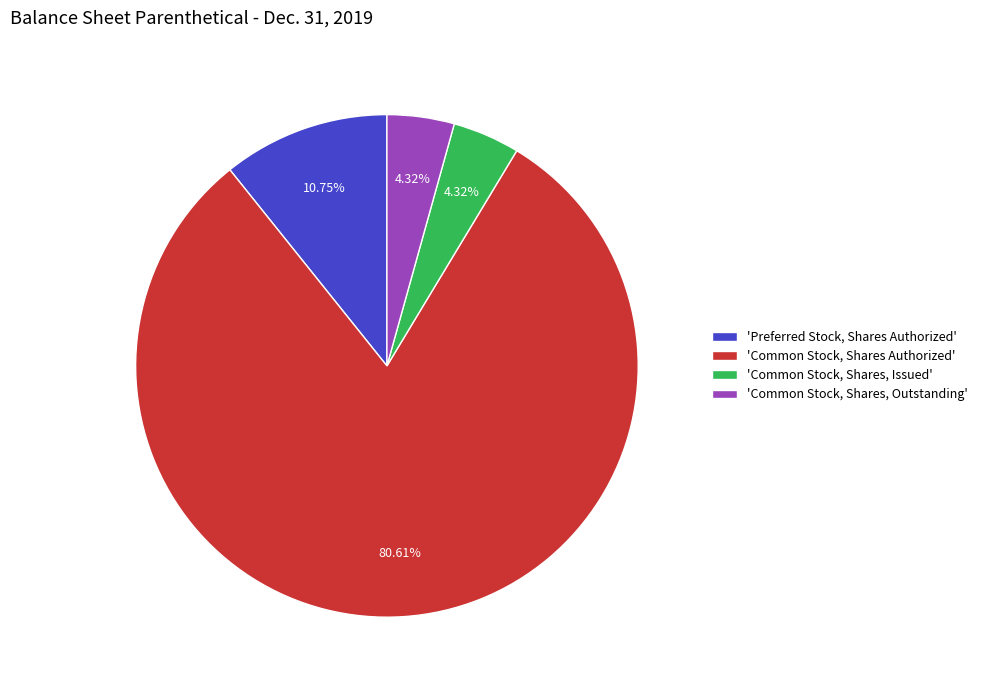

Count the number of slices in the pie.

4